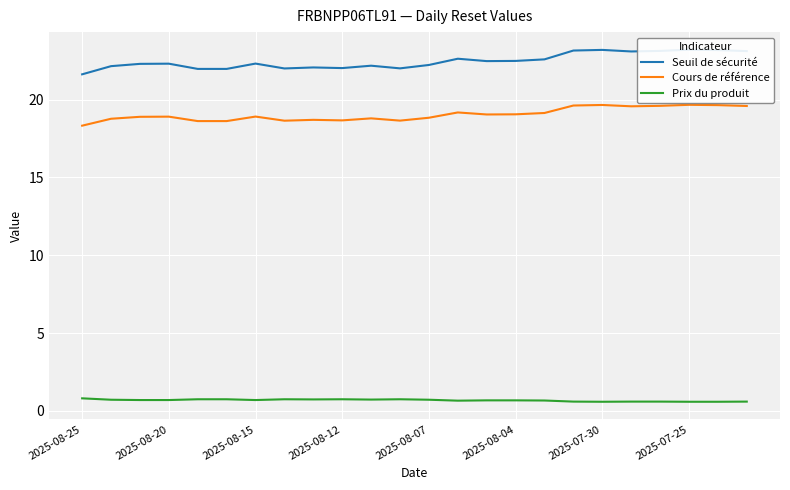

In Prix du produit, how many points are lower than both neighbors (excluding endpoints)?

5